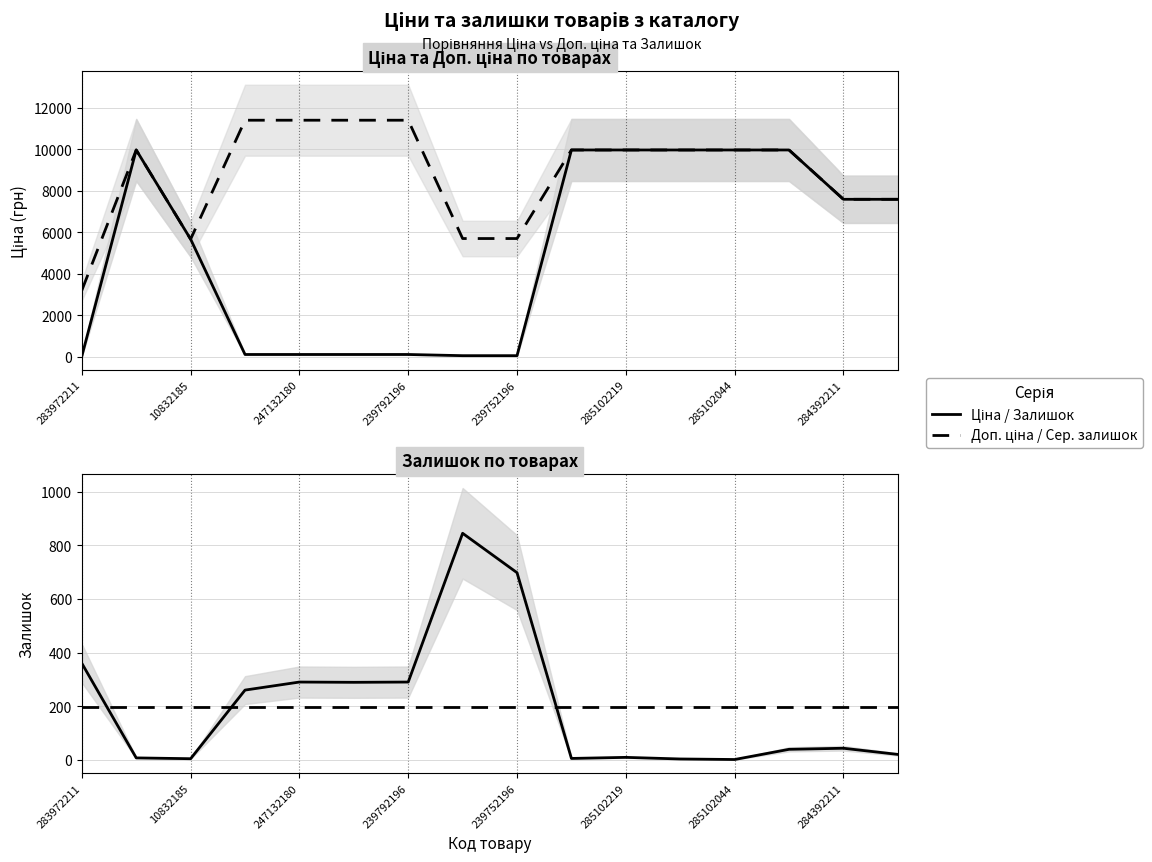

Does the chart display data point markers on the line(s)?

No